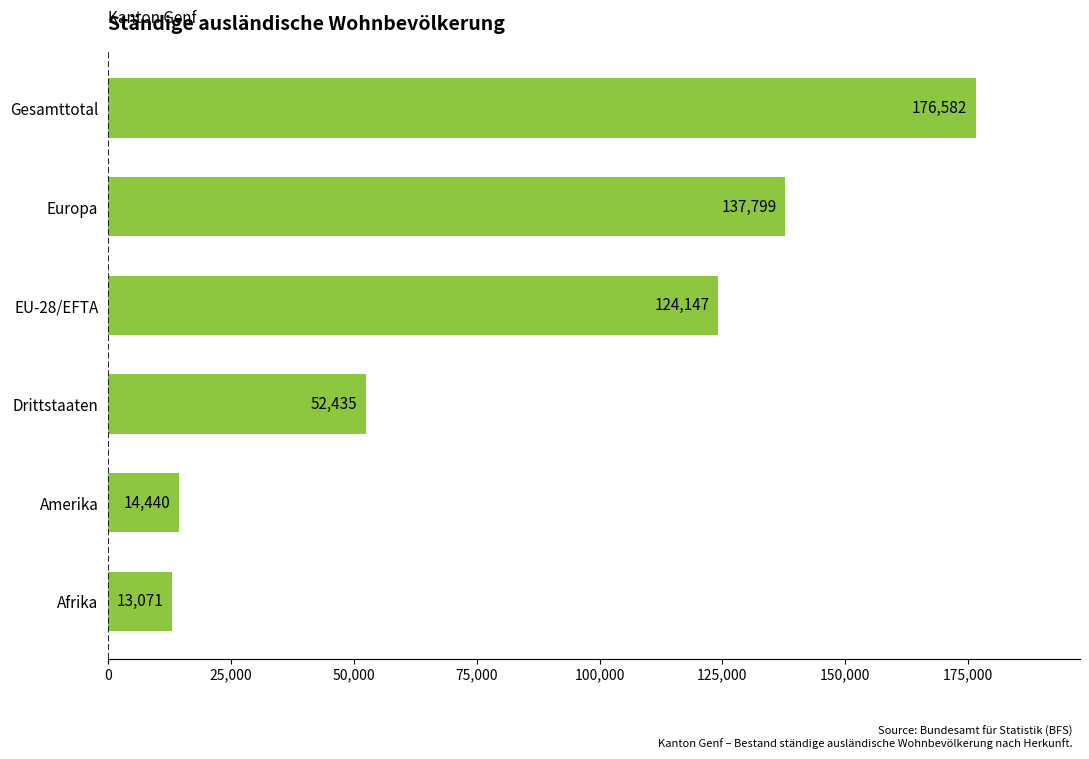

What is the maximum value shown in the chart?

176582